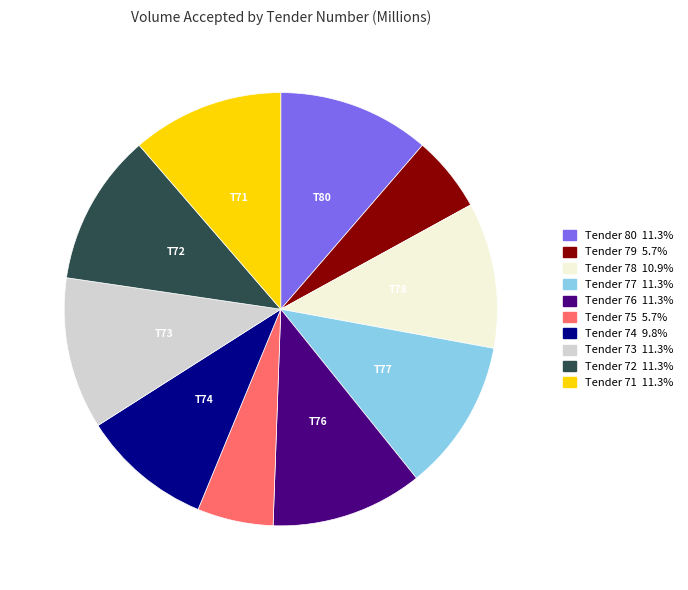

Is Tender 75 the majority of the pie?

No